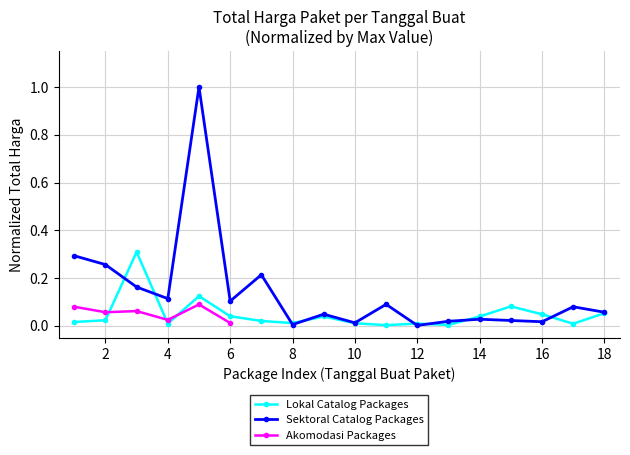

True or false: Lokal Catalog Packages has more than 1 interior local peaks.

True